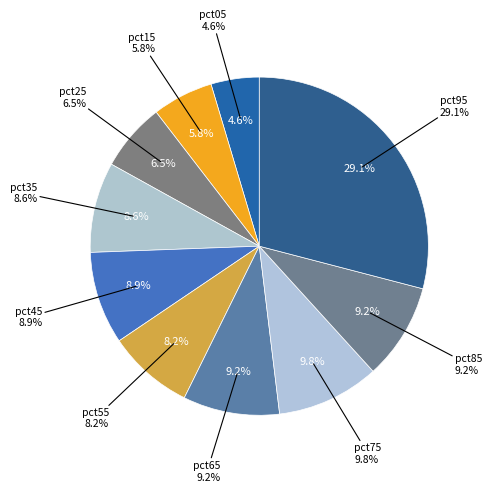

Which slice is the largest?

pct95